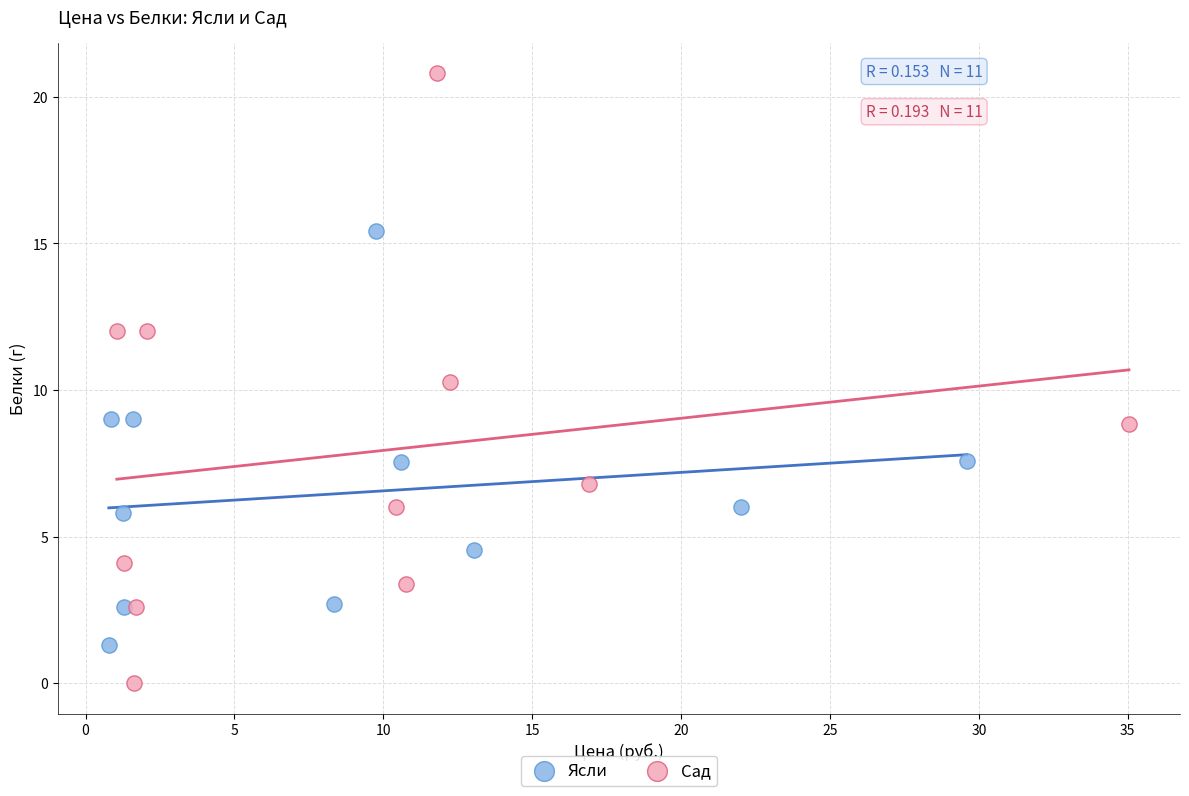

Which series has the widest spread of Y values?

Сад